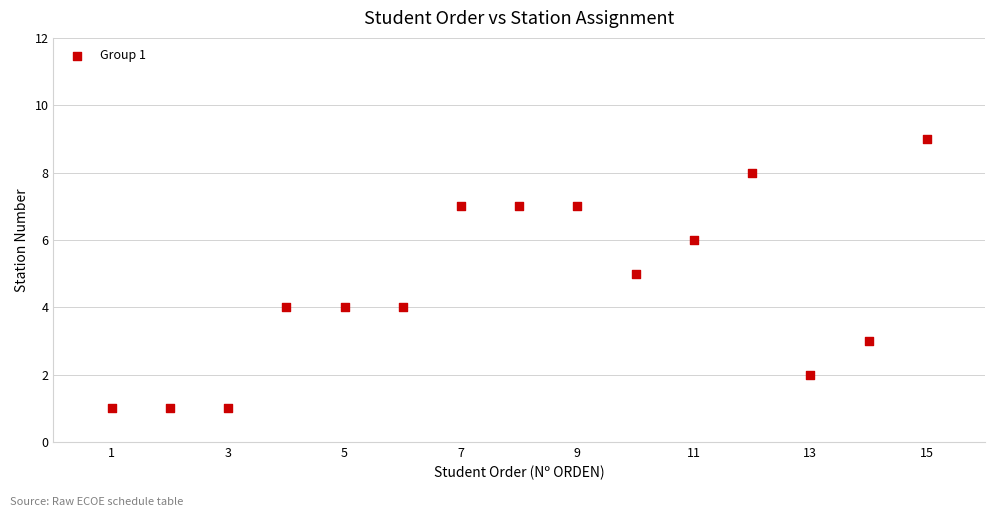

What is the range of X values (max minus min)?

14